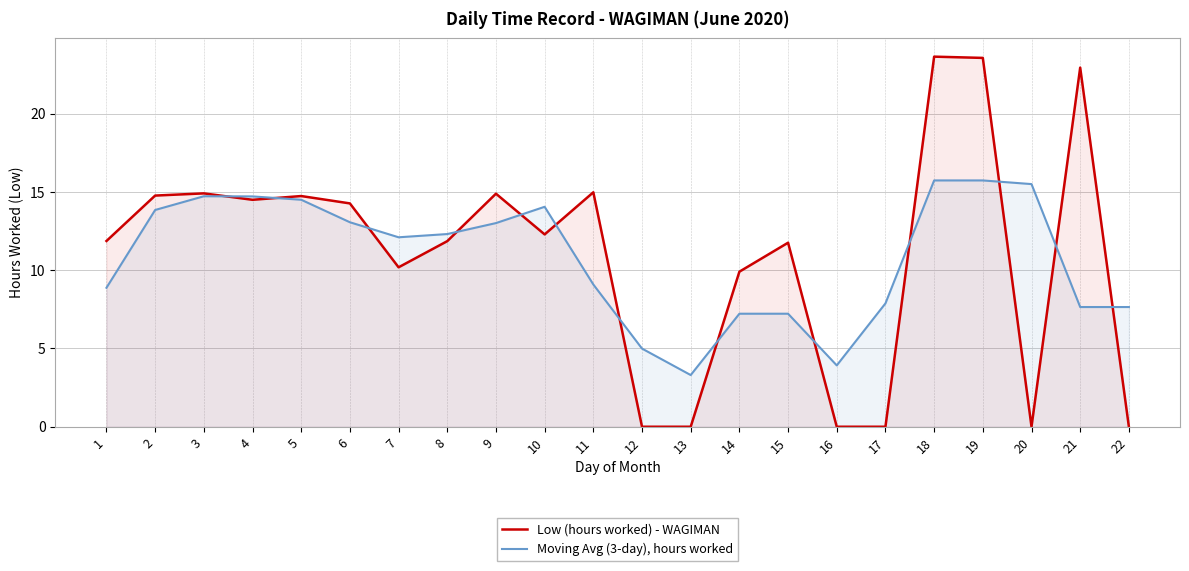

What is the greatest value displayed?

23.6